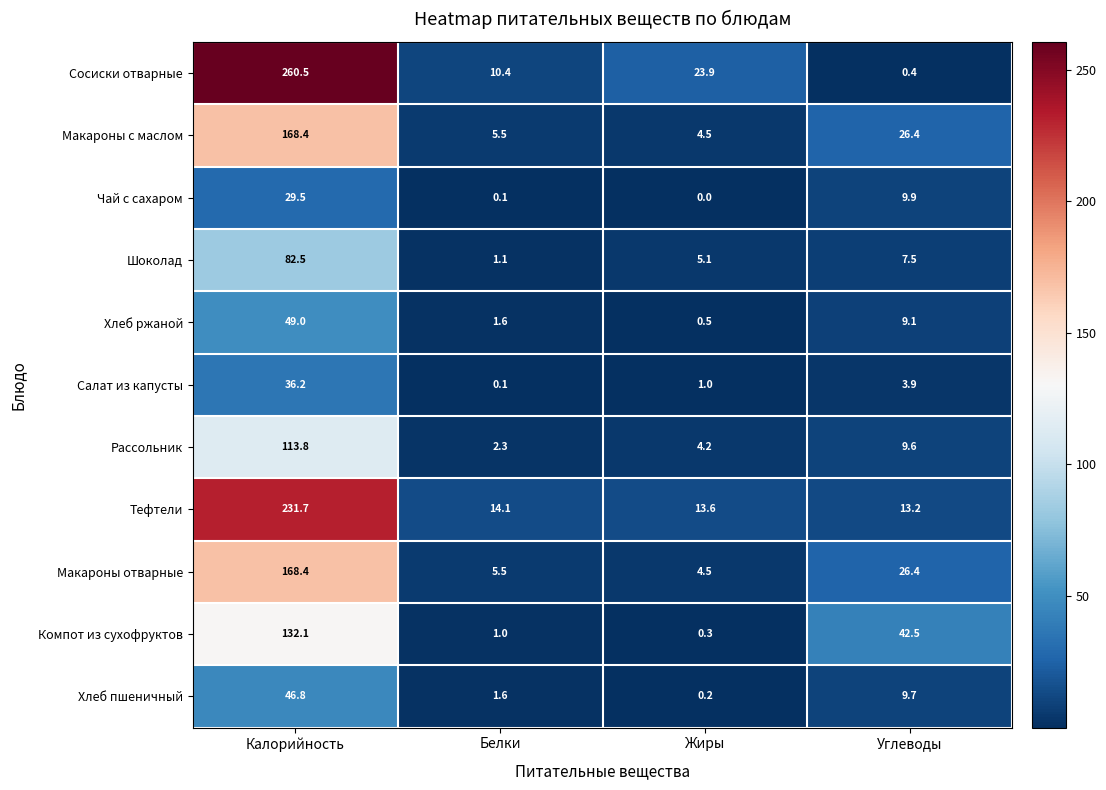

At which category is the sum across all series the highest?

Калорийность